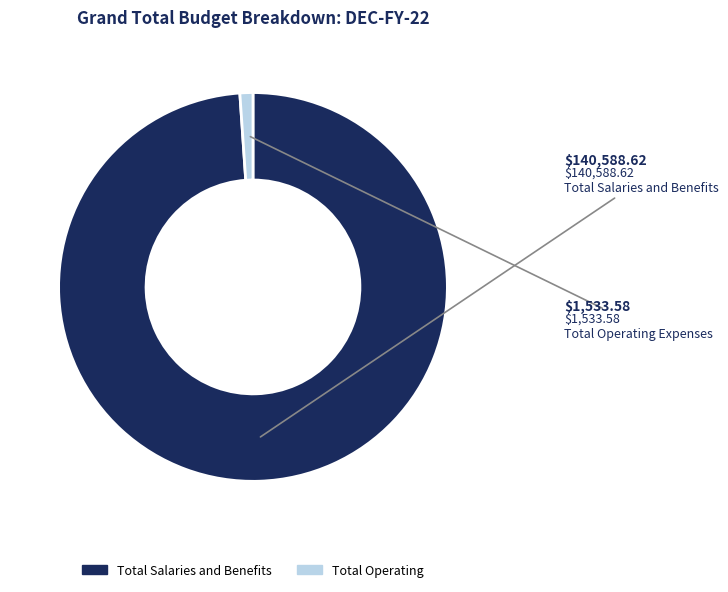

Rank the categories by value from highest to lowest.

Total Salaries and Benefits, Total Operating